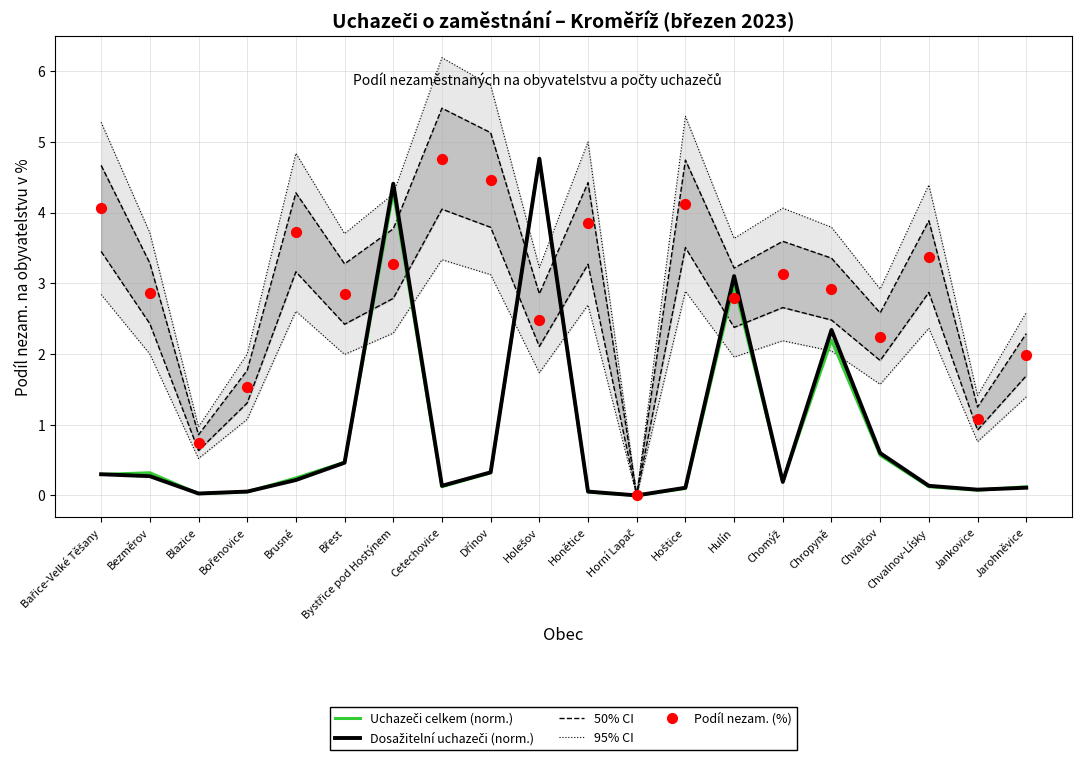

Which series reaches the minimum Y coordinate?

50% CI